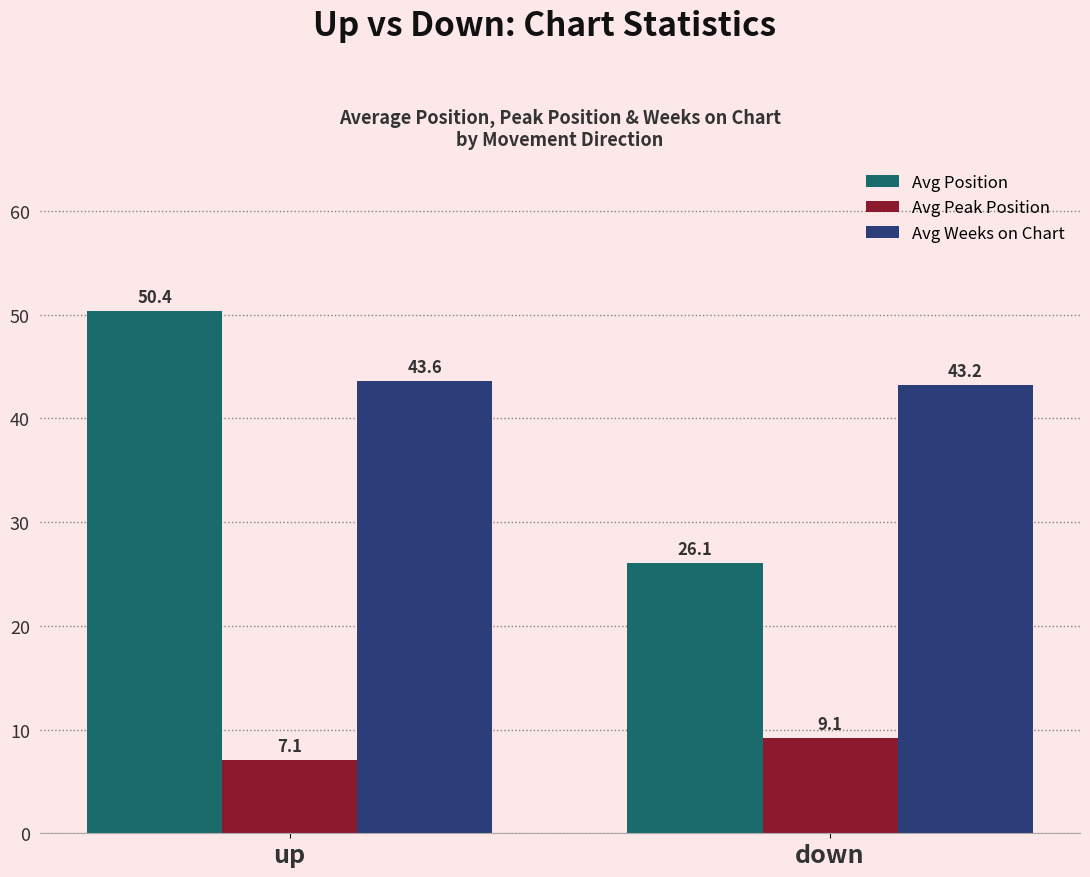

Reading left to right, transcribe all the data shown in this chart.

Avg Position: up=50.4	down=26.1
Avg Peak Position: up=7.1	down=9.1
Avg Weeks on Chart: up=43.6	down=43.2